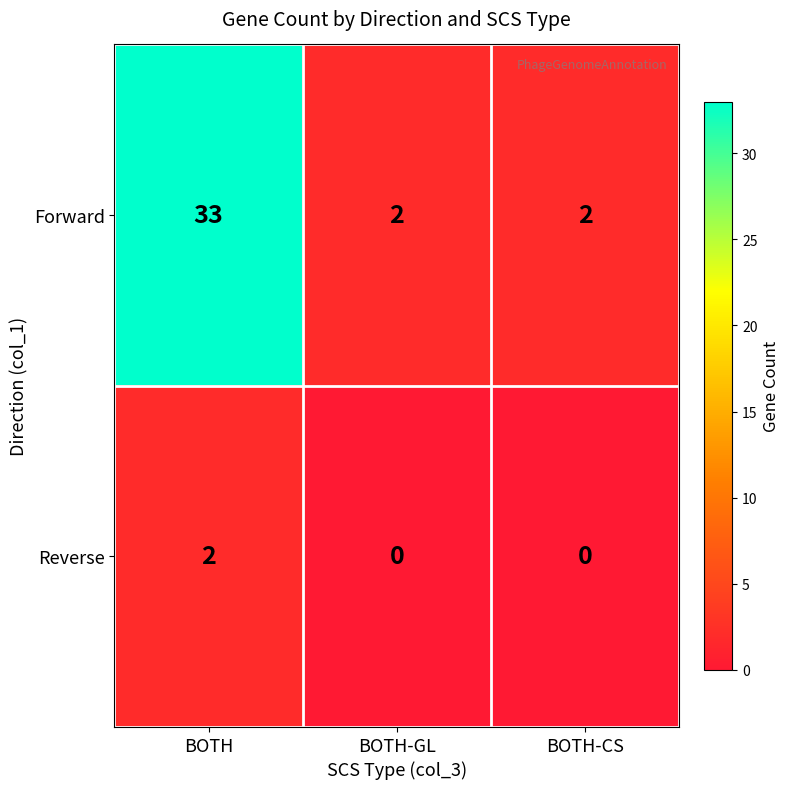

Which series has the largest total across all categories?

Forward